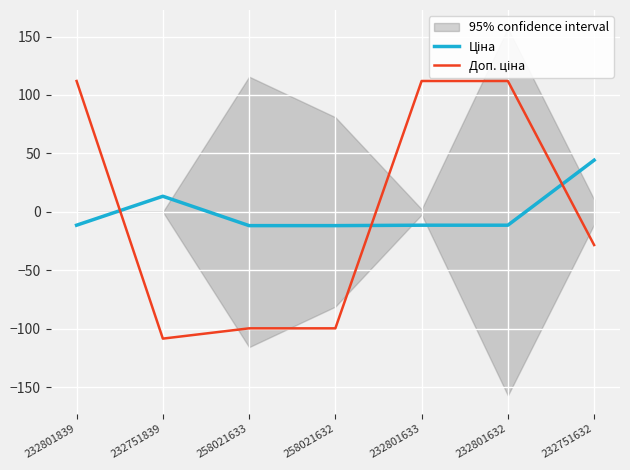

How many series are shown in this chart?

2